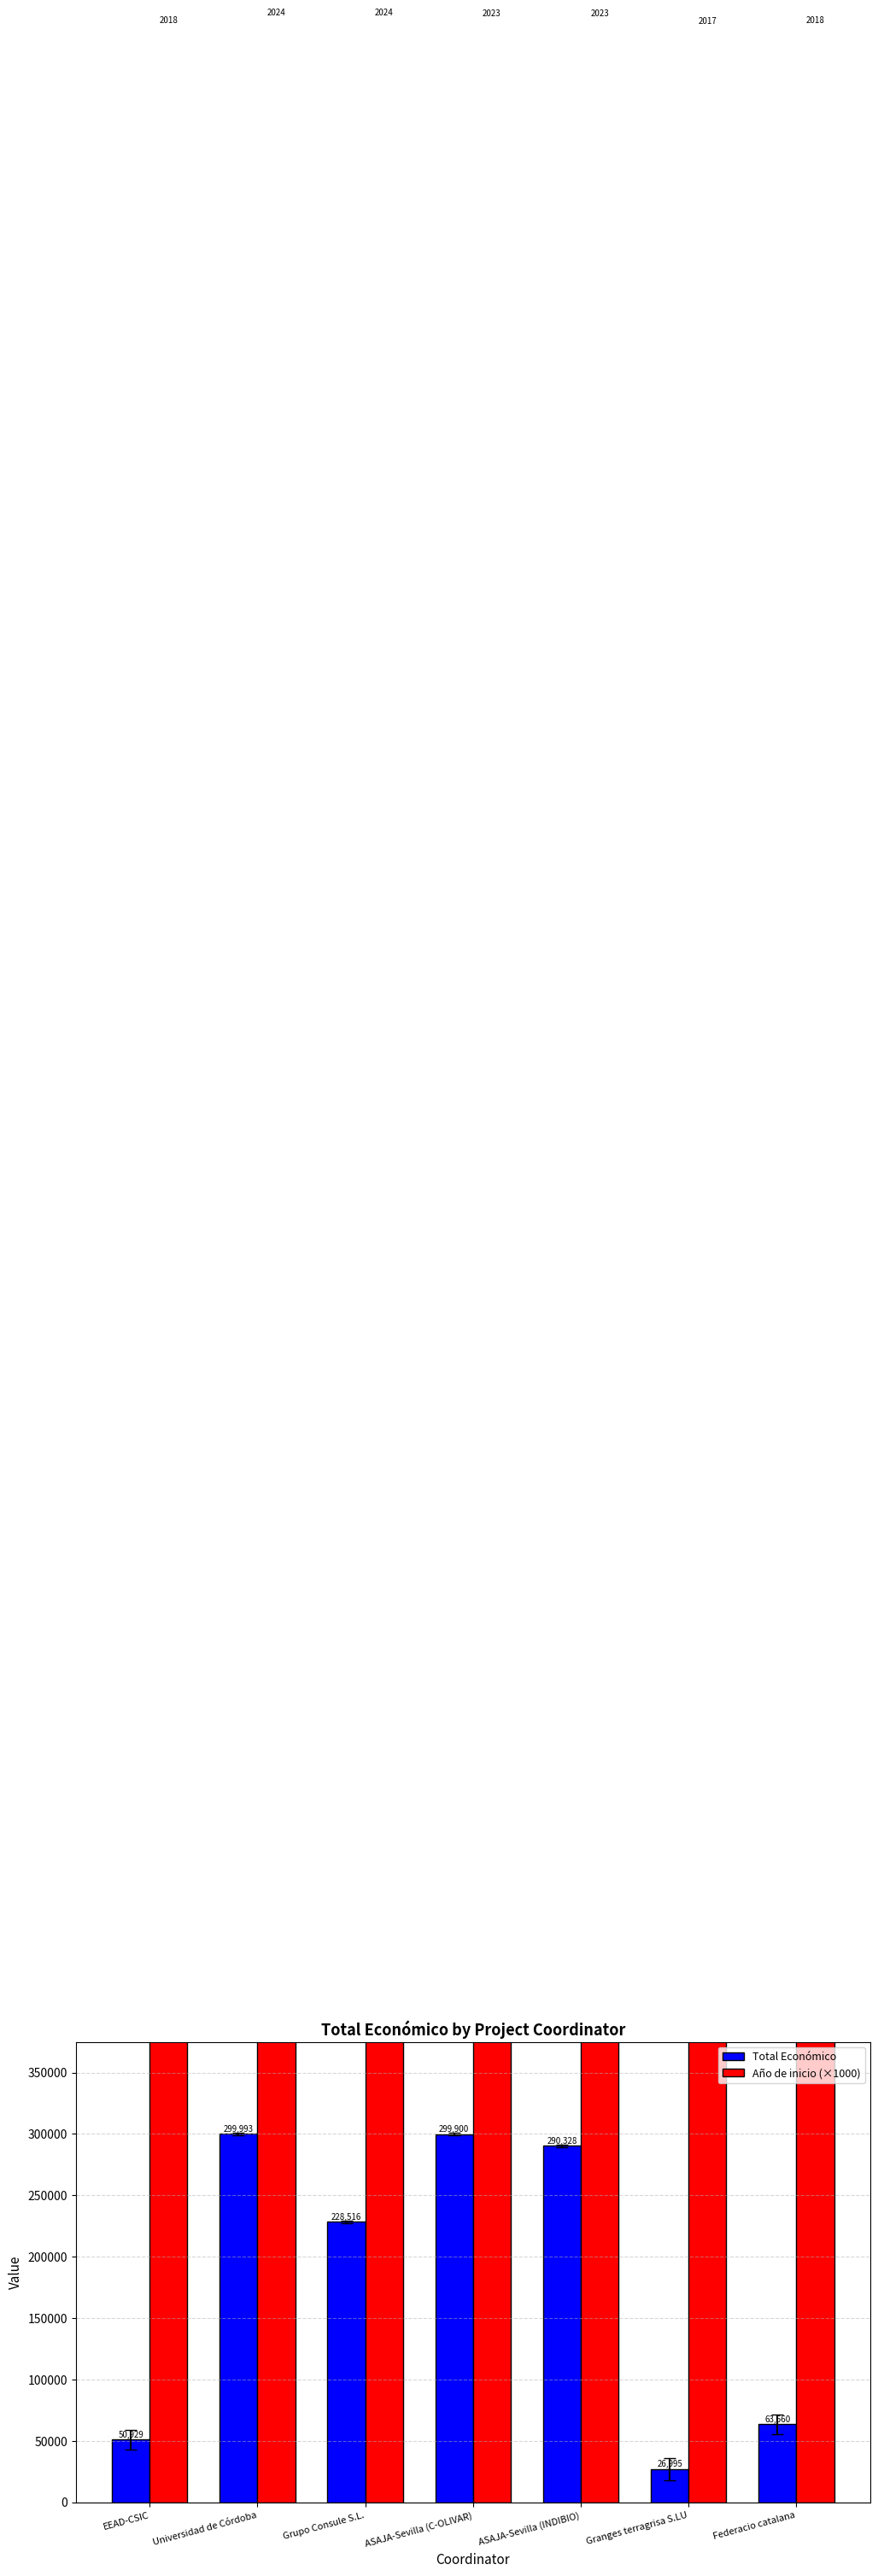

At Federacio catalana, list the series in order from smallest to largest.

Total Económico, Año de inicio (×1000)